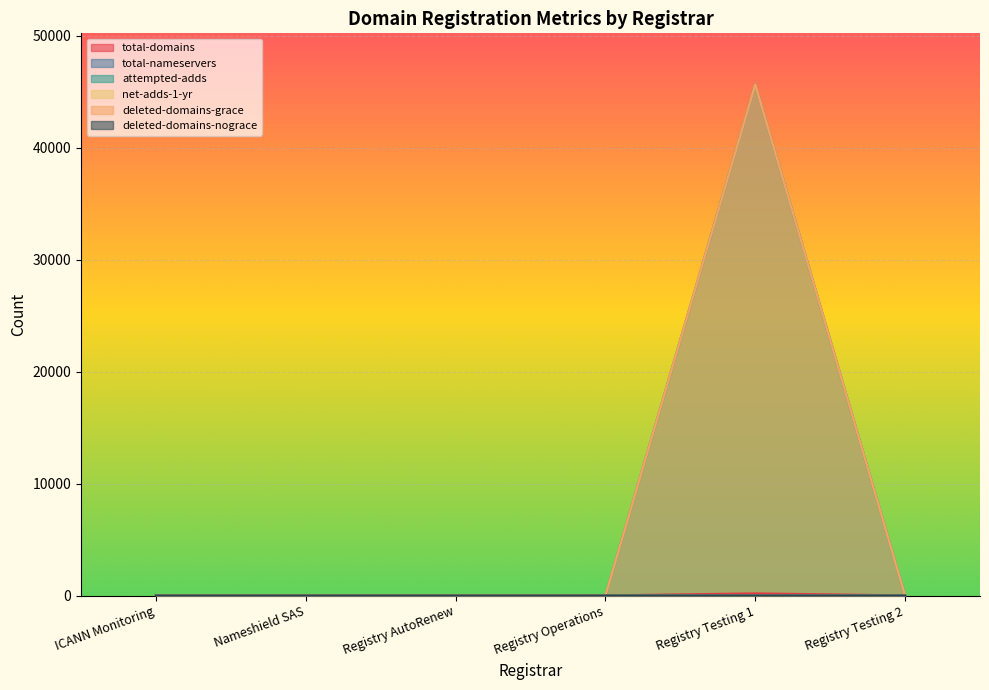

Which series changed the most between Registry Operations and Registry Testing 1?

attempted-adds